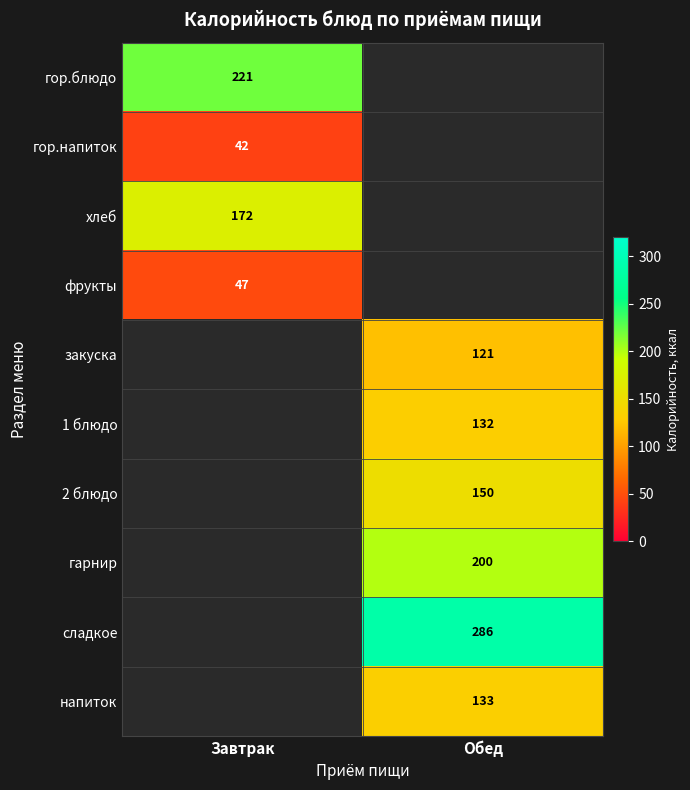

True or false: гор.напиток has a value of 73 at Завтрак.

False